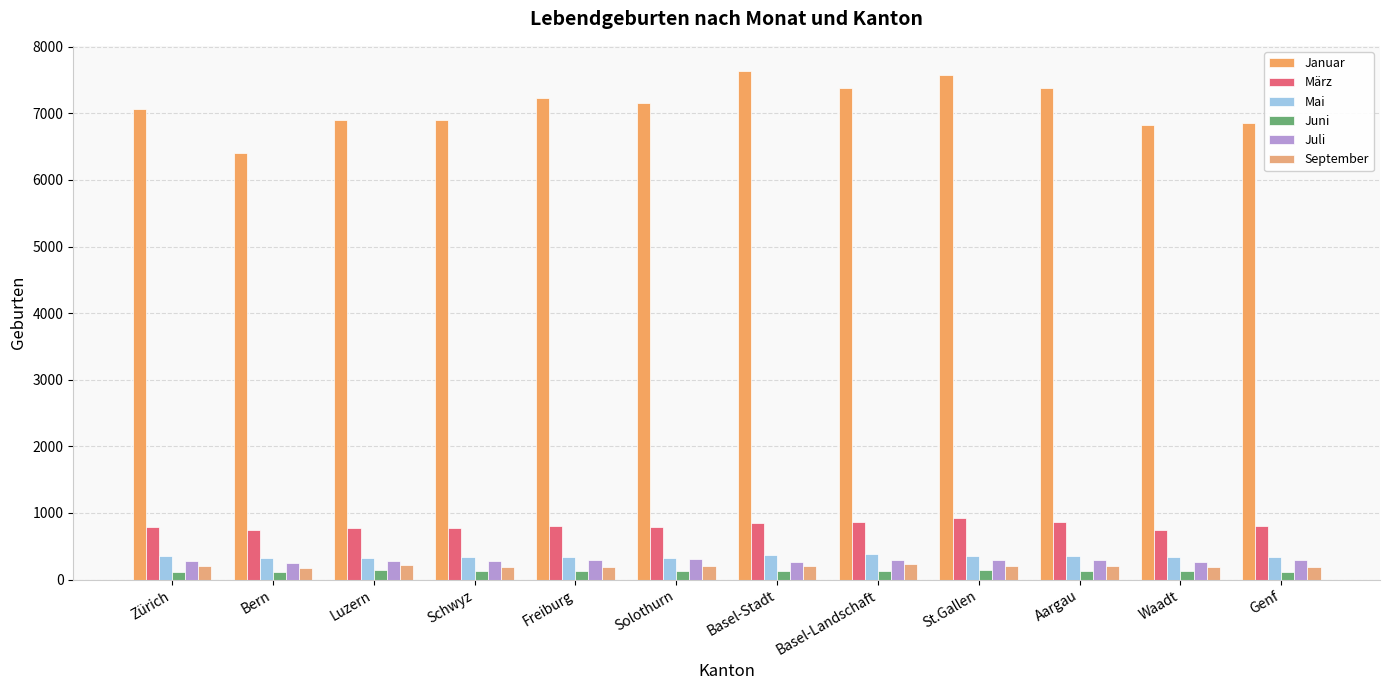

True or false: Juli has a value of 256 at Bern.

True